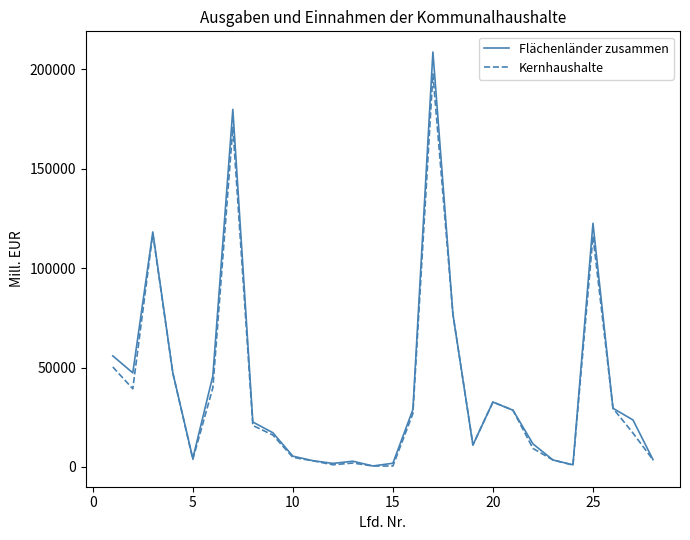

Rank the series by their maximum value, from highest to lowest.

Flächenländer zusammen, Kernhaushalte